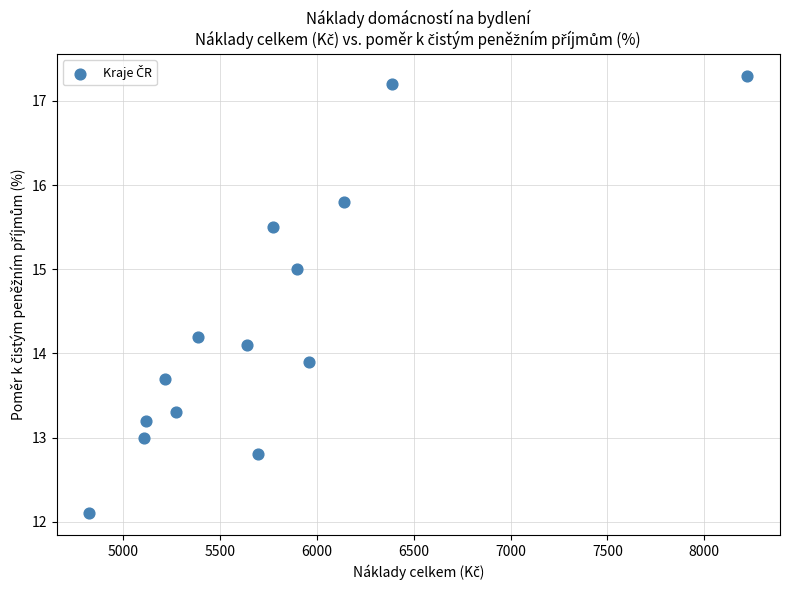

What is the range of Y values (max minus min)?

5.2